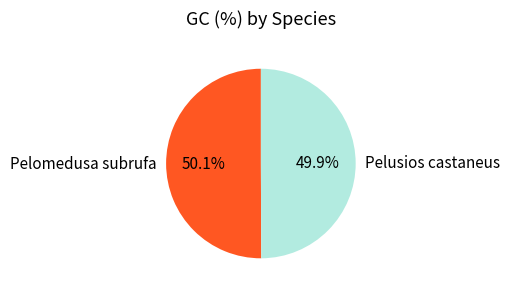

Is it true that Pelomedusa subrufa is 50% of the pie?

True